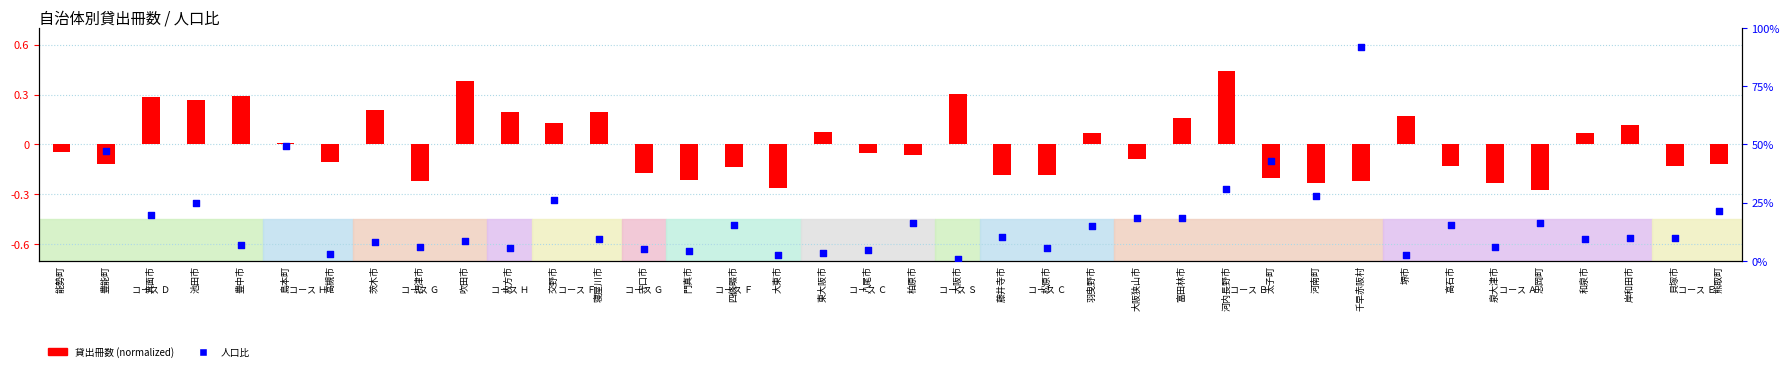

Which series has the largest total across all categories?

人口比